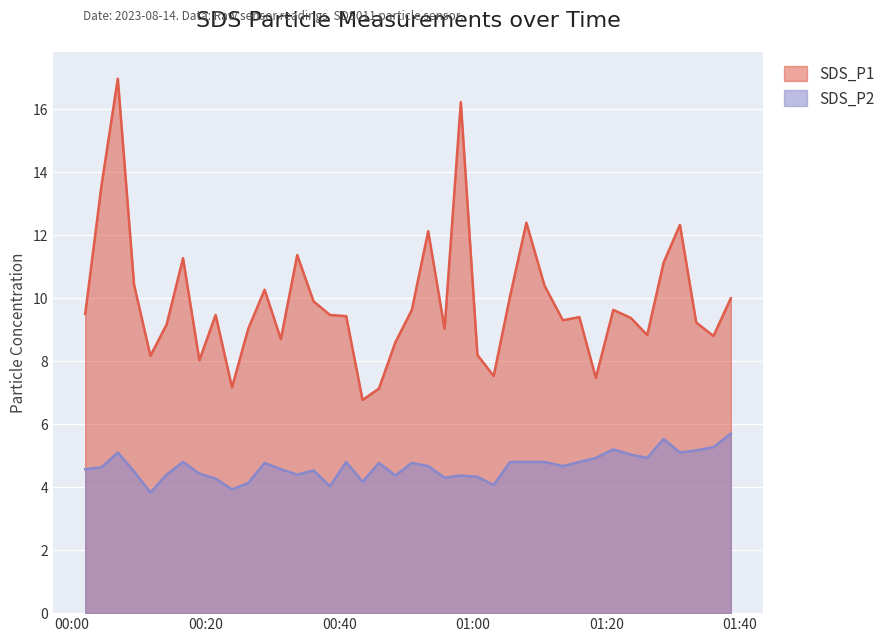

True or false: SDS_P2 has a value of 4.2 at 2023/08/14 00:43:30.

True